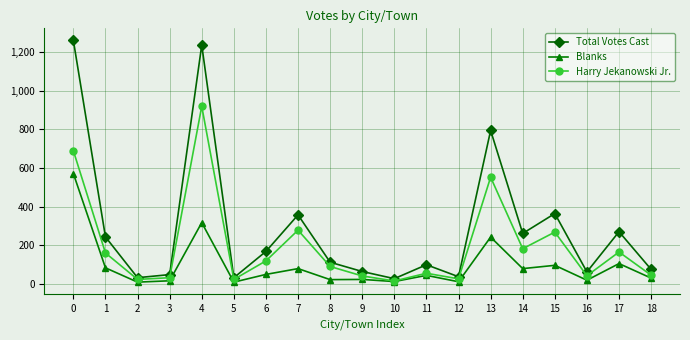

How many interior local valleys does the Harry Jekanowski Jr. series have?

6